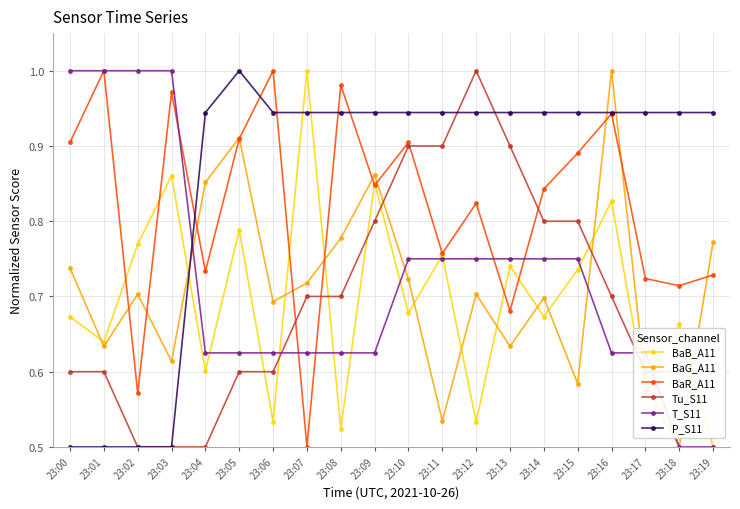

What is the spread (max minus min) of values at 23:15?

0.4